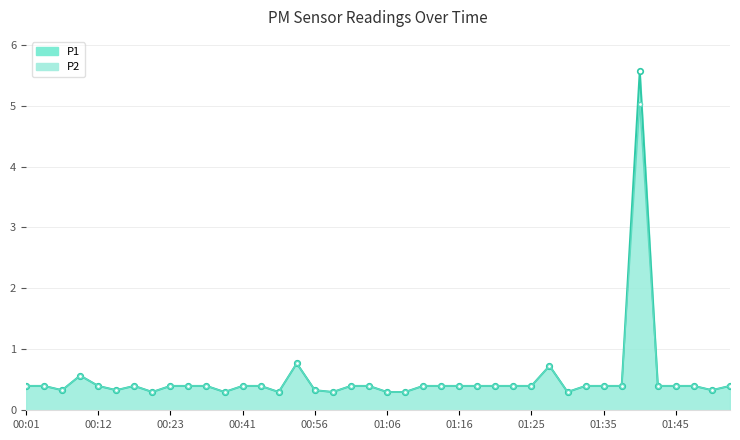

At 22, list the series in order from smallest to largest.

P1_line, P2_line